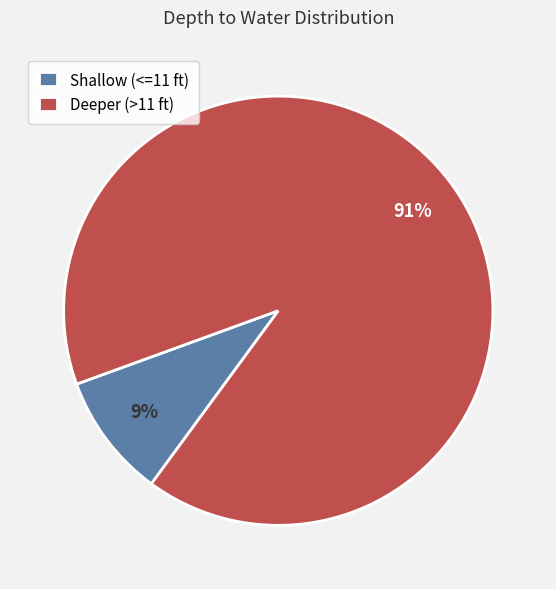

Which has a higher value, Shallow (<=11 ft) or Deeper (>11 ft)?

Deeper (>11 ft)